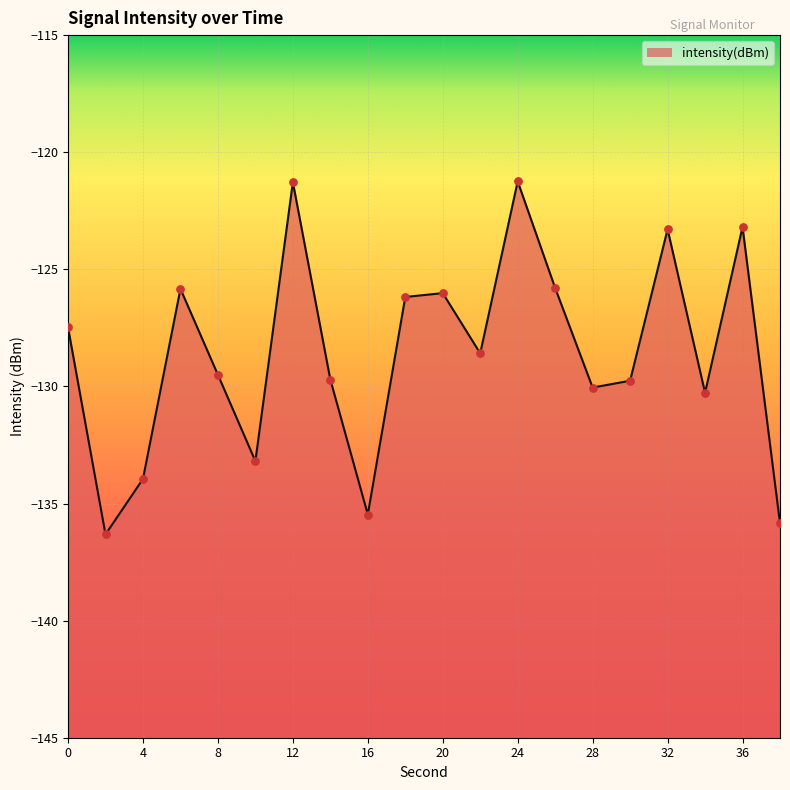

What is the change in value from 10 to 38?

-2.6